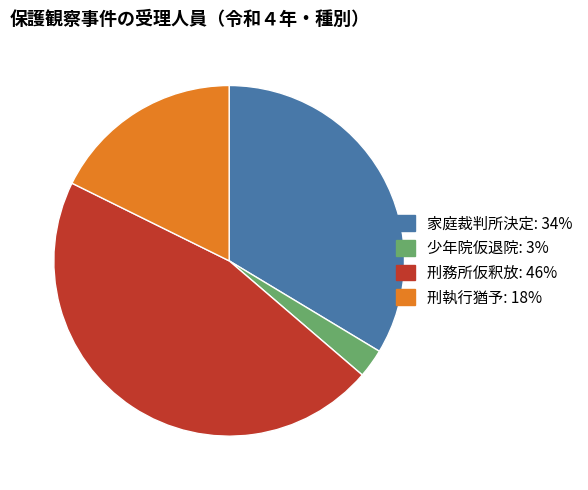

Do 刑執行猶予 and 刑務所仮釈放 together represent more than half of the pie?

Yes